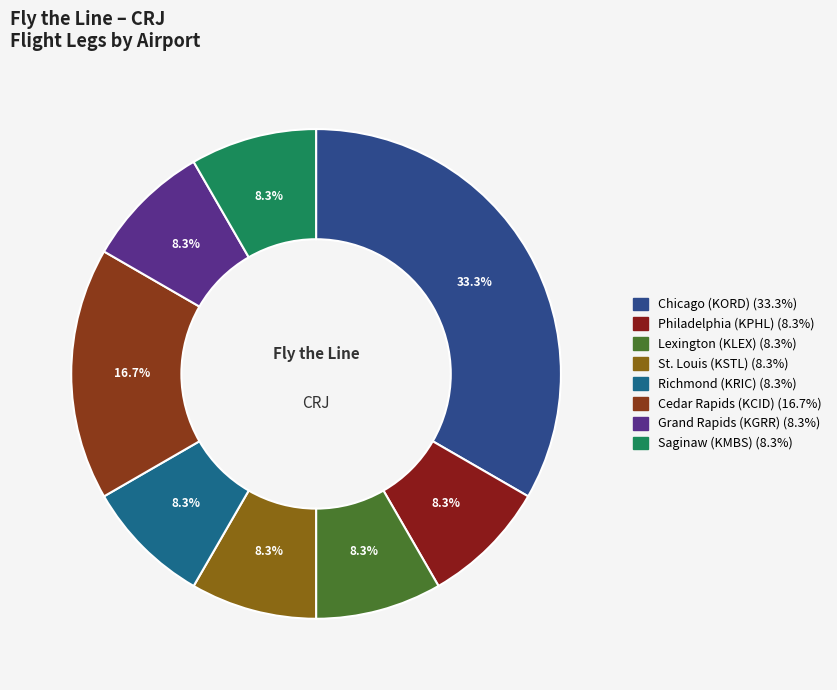

To the nearest percent, what is the average slice percentage?

12%